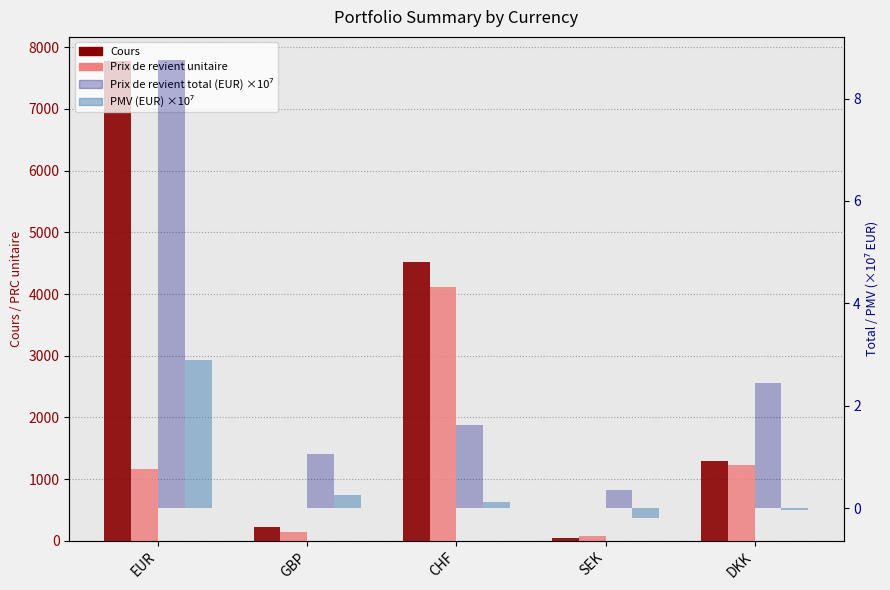

Reading right to left, what are all the values shown in this chart?

Cours: 1298.6	44.6	4526.2	223.3	7776.8
Prix de revient unitaire: 1234.4	87.8	4109.7	137.7	1168.4
Prix de revient total (EUR) ×10⁷: 2.4	0.4	1.6	1.1	8.8
PMV (EUR) ×10⁷: -0.0	-0.2	0.1	0.2	2.9